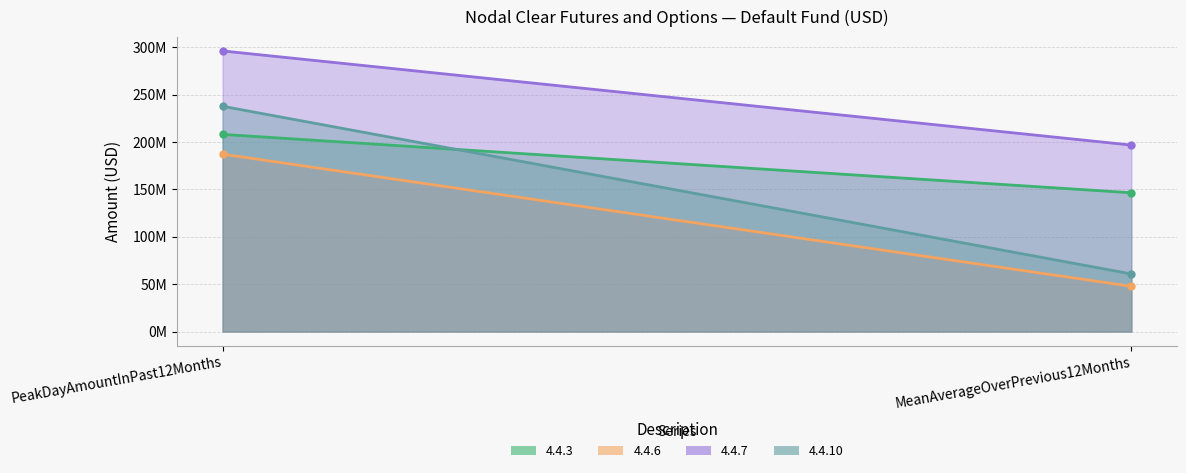

Which category has the lowest value in the 4.4.3 series?

MeanAverageOverPrevious12Months